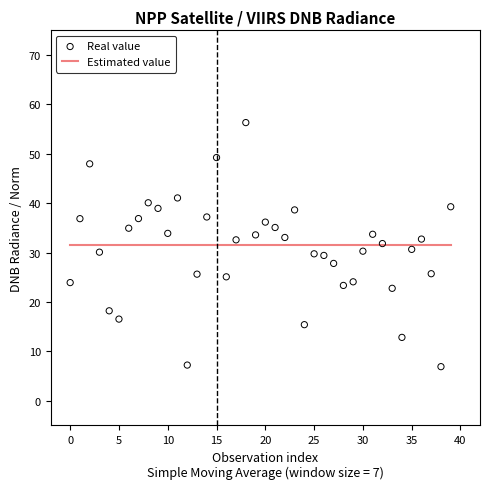

What are all the series names shown in the legend?

Estimated value, Real value